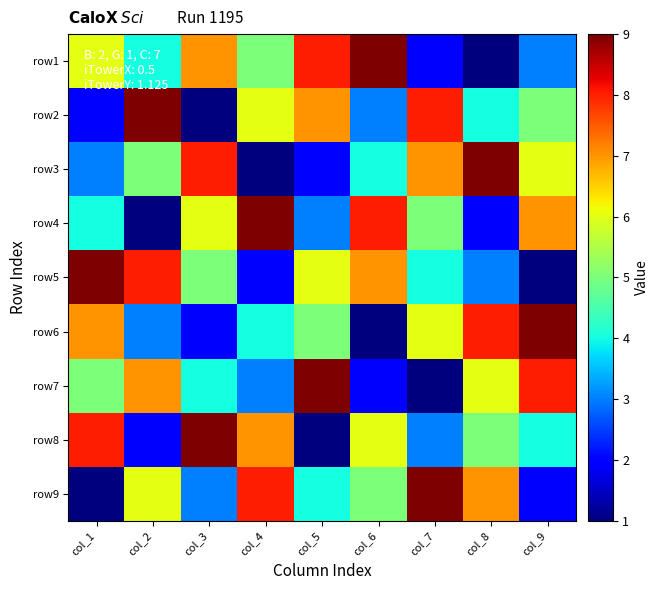

Reading right to left, transcribe all the data shown in this chart.

row1: col_9=3	col_8=1	col_7=2	col_6=9	col_5=8	col_4=5	col_3=7	col_2=4	col_1=6
row2: col_9=5	col_8=4	col_7=8	col_6=3	col_5=7	col_4=6	col_3=1	col_2=9	col_1=2
row3: col_9=6	col_8=9	col_7=7	col_6=4	col_5=2	col_4=1	col_3=8	col_2=5	col_1=3
row4: col_9=7	col_8=2	col_7=5	col_6=8	col_5=3	col_4=9	col_3=6	col_2=1	col_1=4
row5: col_9=1	col_8=3	col_7=4	col_6=7	col_5=6	col_4=2	col_3=5	col_2=8	col_1=9
row6: col_9=9	col_8=8	col_7=6	col_6=1	col_5=5	col_4=4	col_3=2	col_2=3	col_1=7
row7: col_9=8	col_8=6	col_7=1	col_6=2	col_5=9	col_4=3	col_3=4	col_2=7	col_1=5
row8: col_9=4	col_8=5	col_7=3	col_6=6	col_5=1	col_4=7	col_3=9	col_2=2	col_1=8
row9: col_9=2	col_8=7	col_7=9	col_6=5	col_5=4	col_4=8	col_3=3	col_2=6	col_1=1